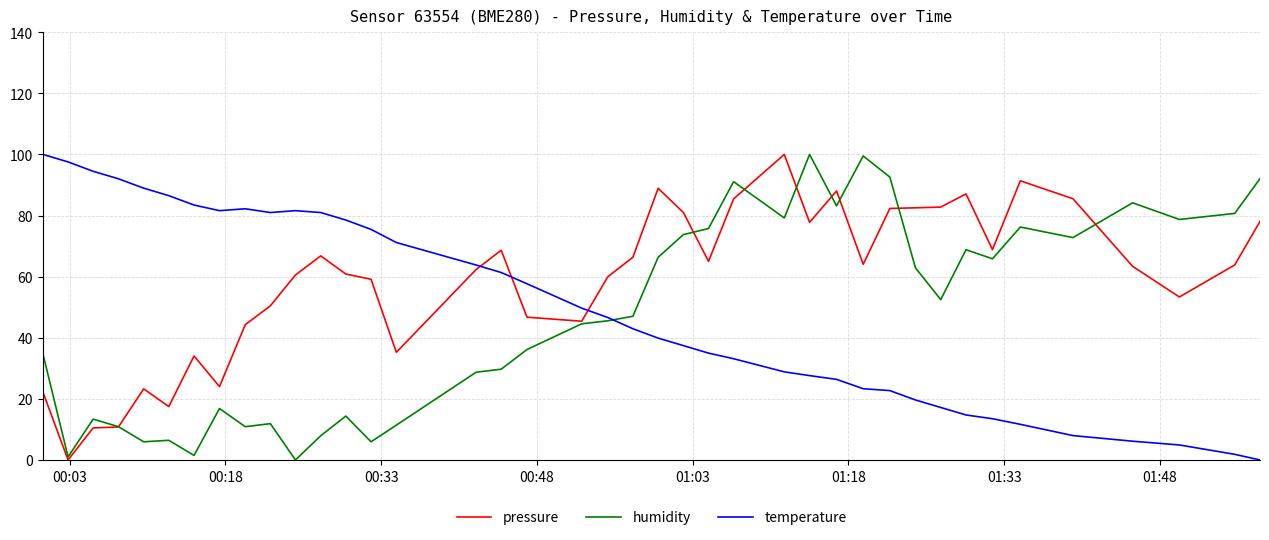

How many times do temperature and pressure cross each other?

3